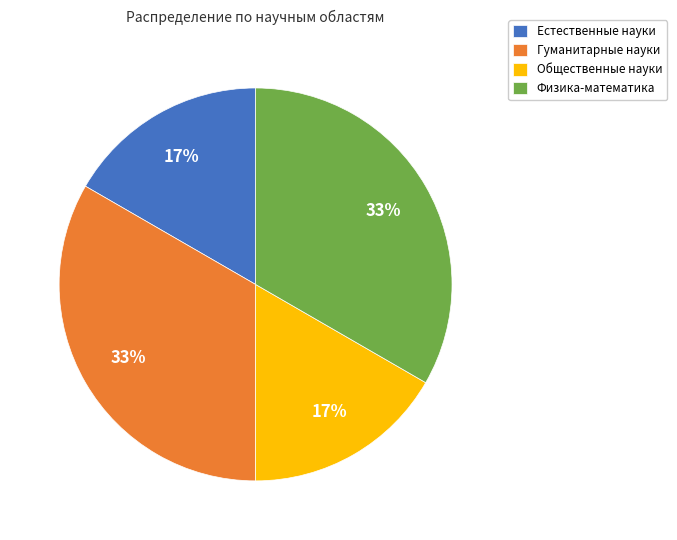

To the nearest percent, what is the average slice percentage?

25%